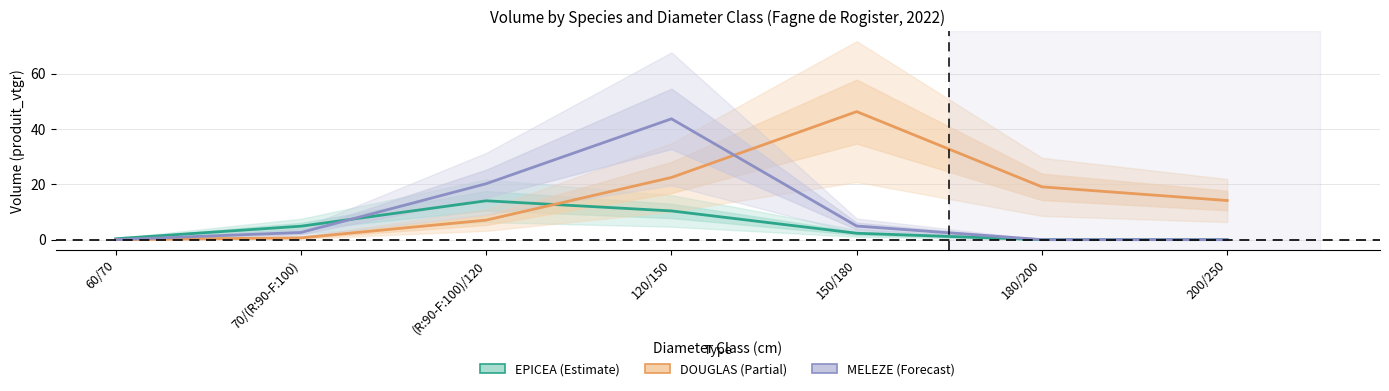

What is the maximum value shown in the chart?

46.3